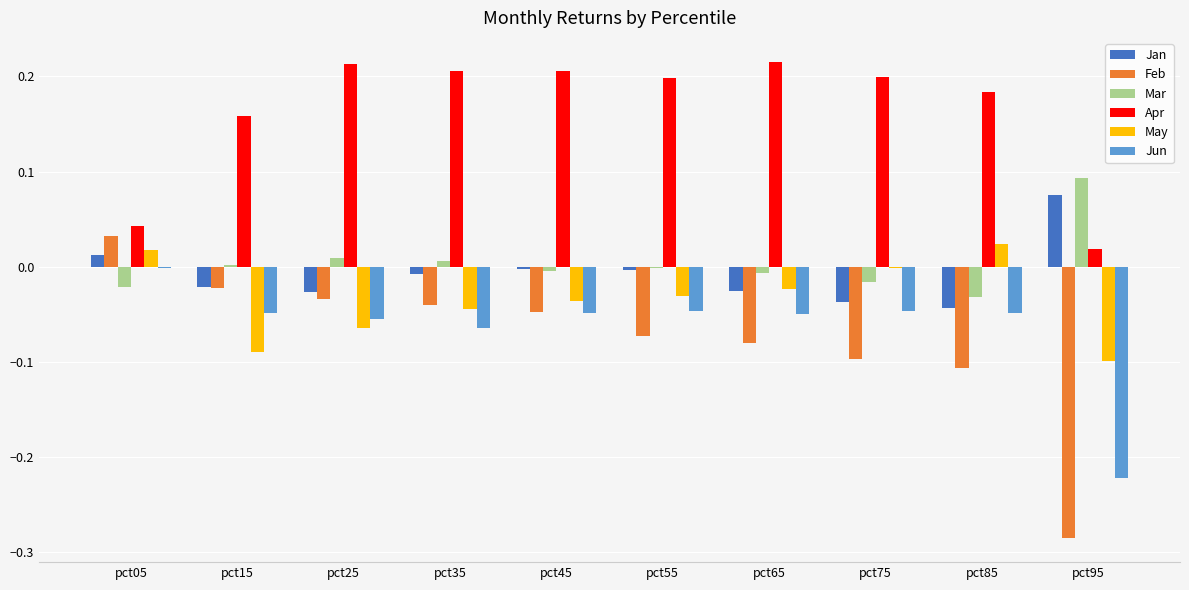

The May series shows -0.0 at pct65. True or false?

True